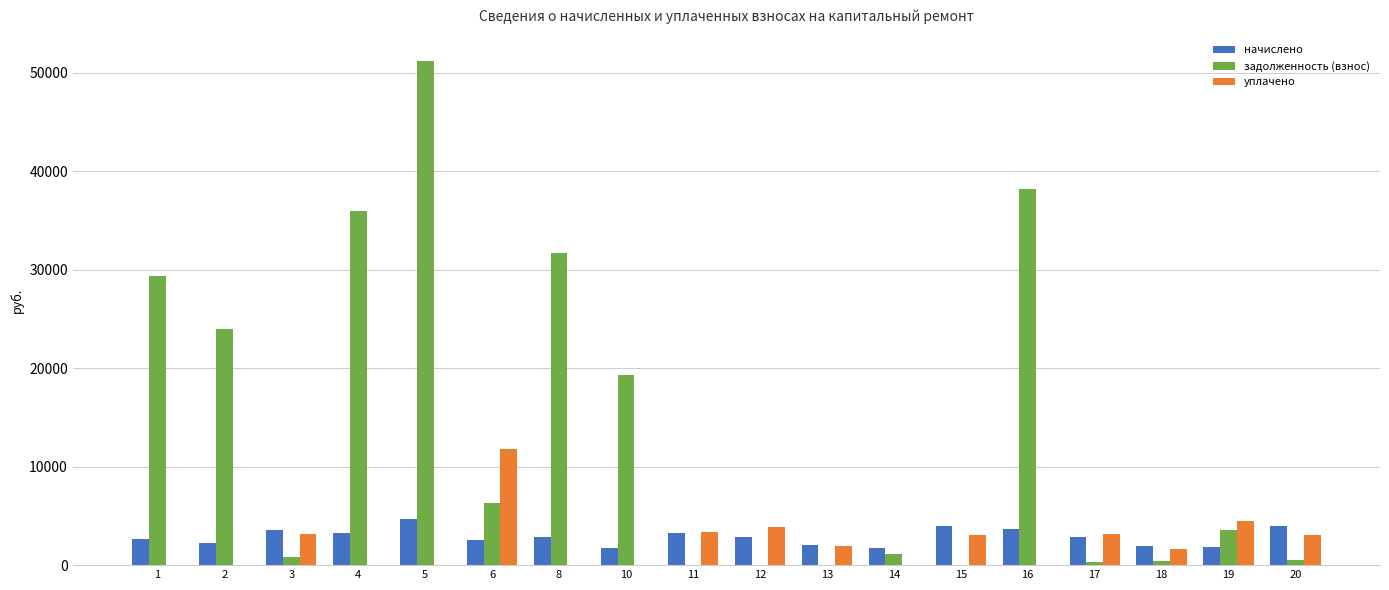

Which series changed the most between 5 and 6?

задолженность (взнос)